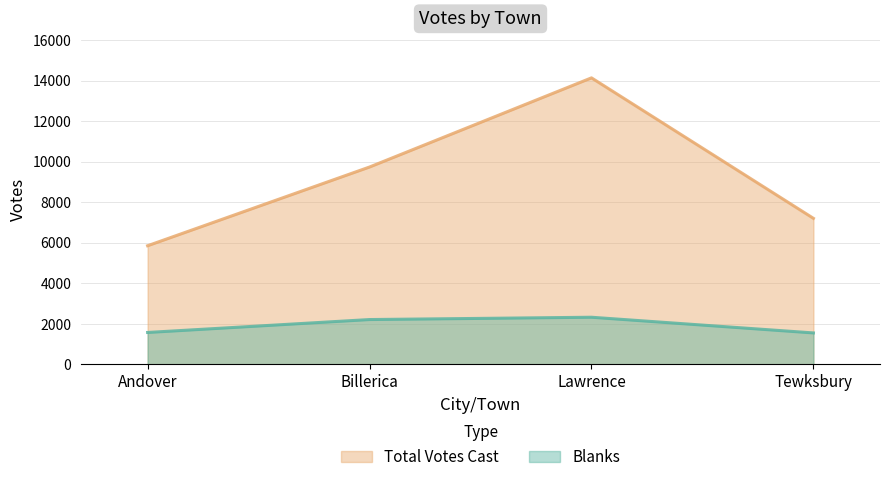

At which label is Total Votes Cast closest to 9992?

Billerica